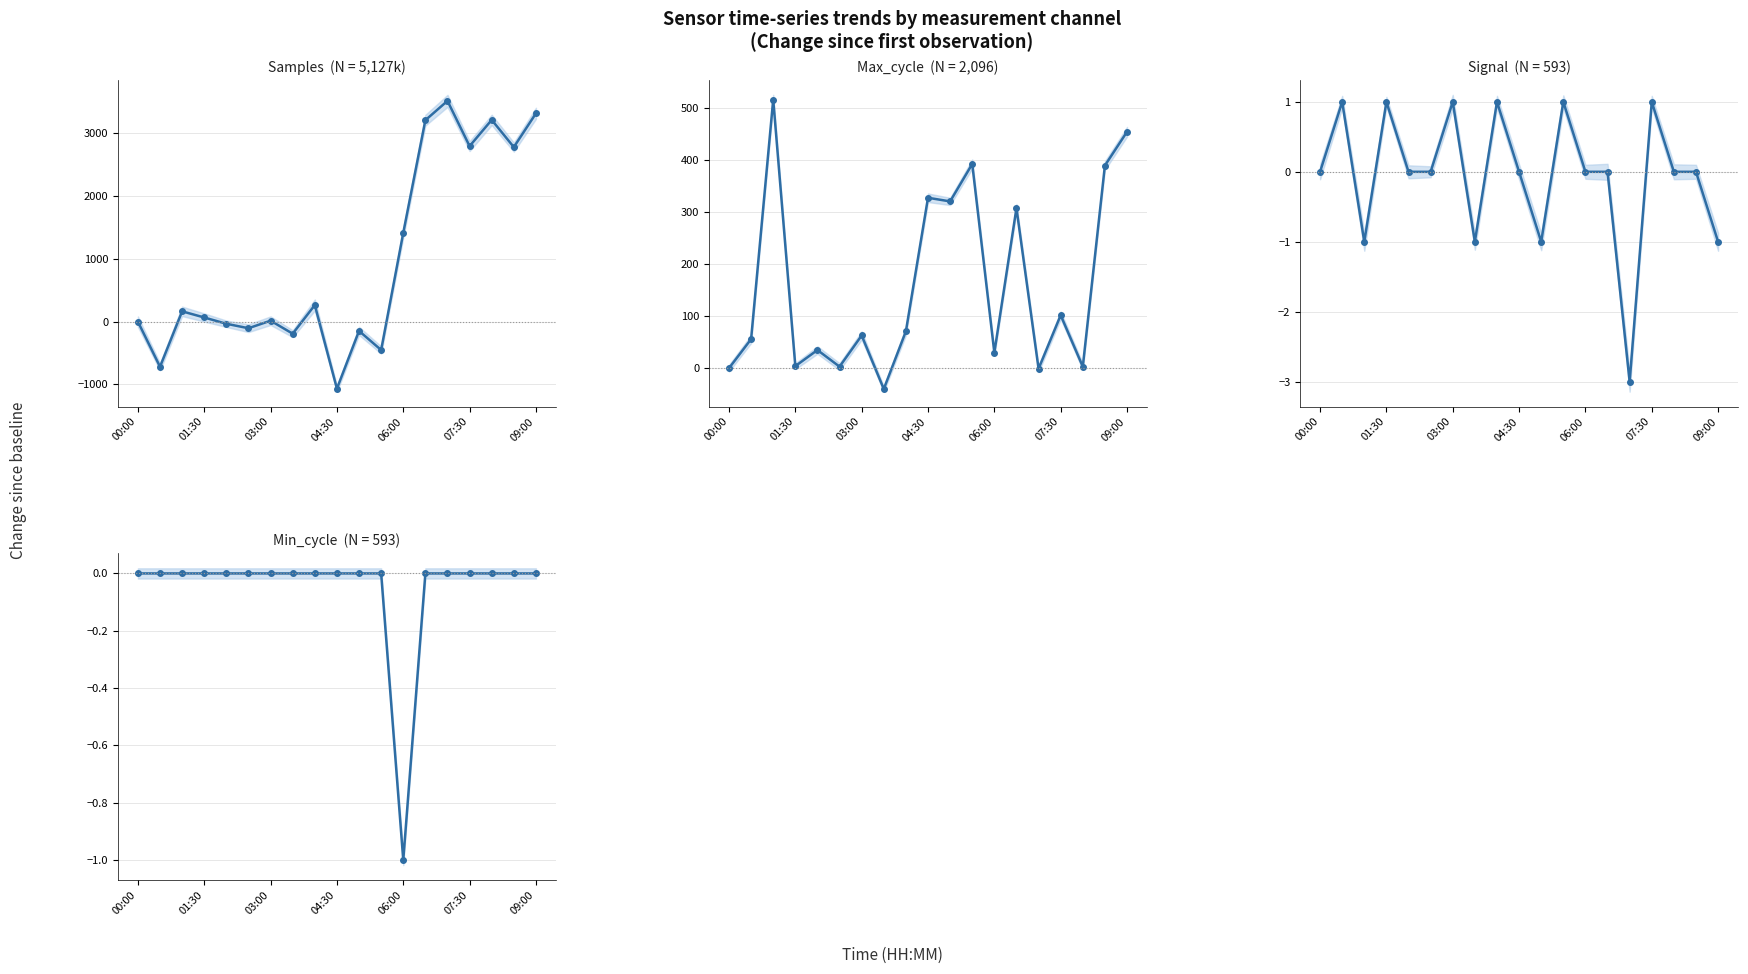

True or false: Signal has a value of 2 at 01:30.

False